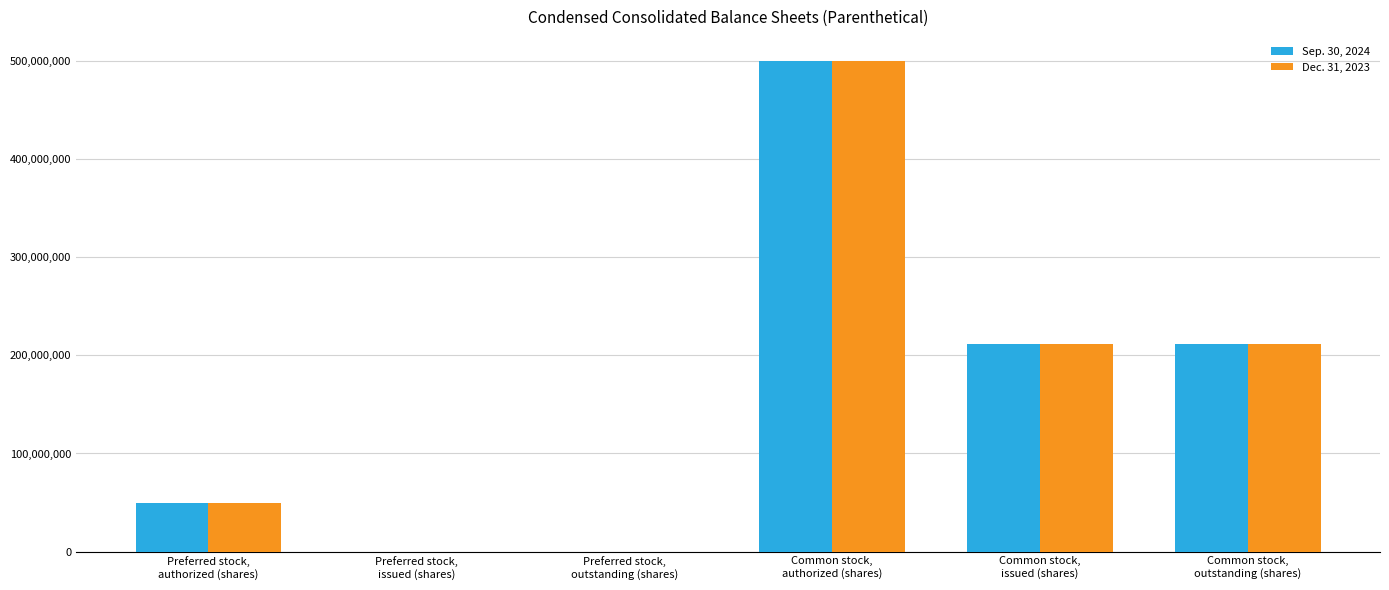

How many distinct data groups are displayed?

2